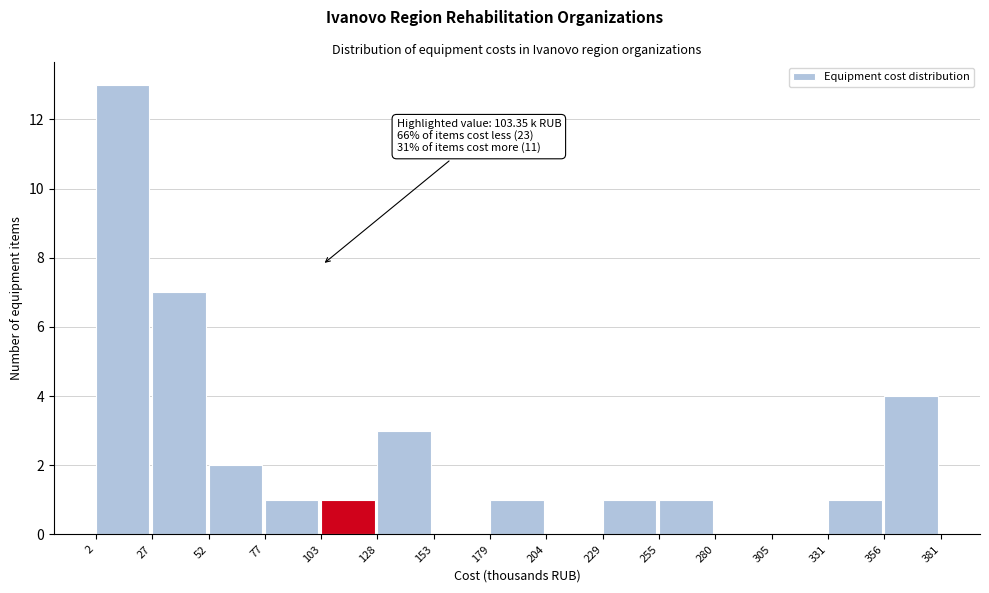

Which range on the x-axis has the tallest bar?

2 to 27